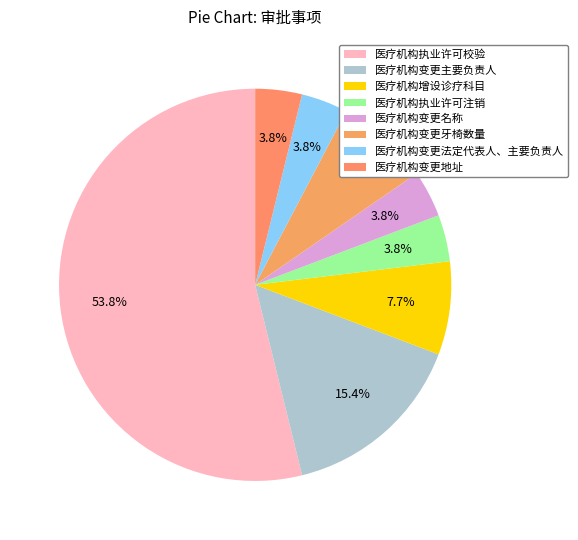

To the nearest percent, what is the average slice percentage?

12%